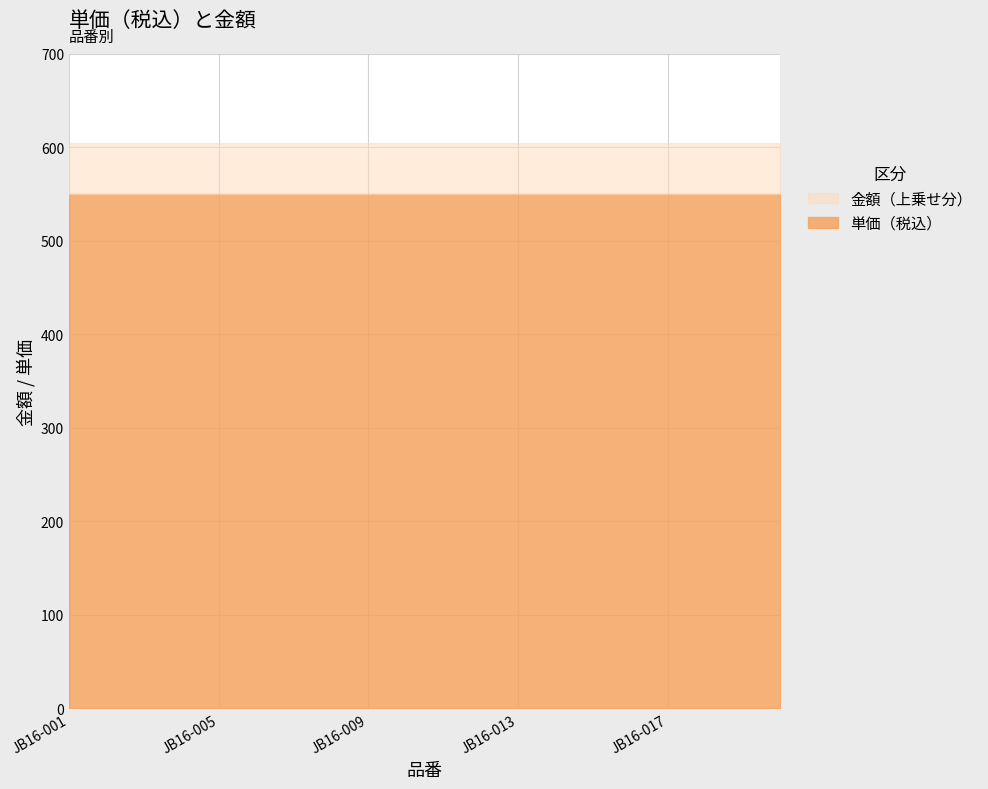

The value of 単価（税込） at JB16-006 is 550. True or false?

True